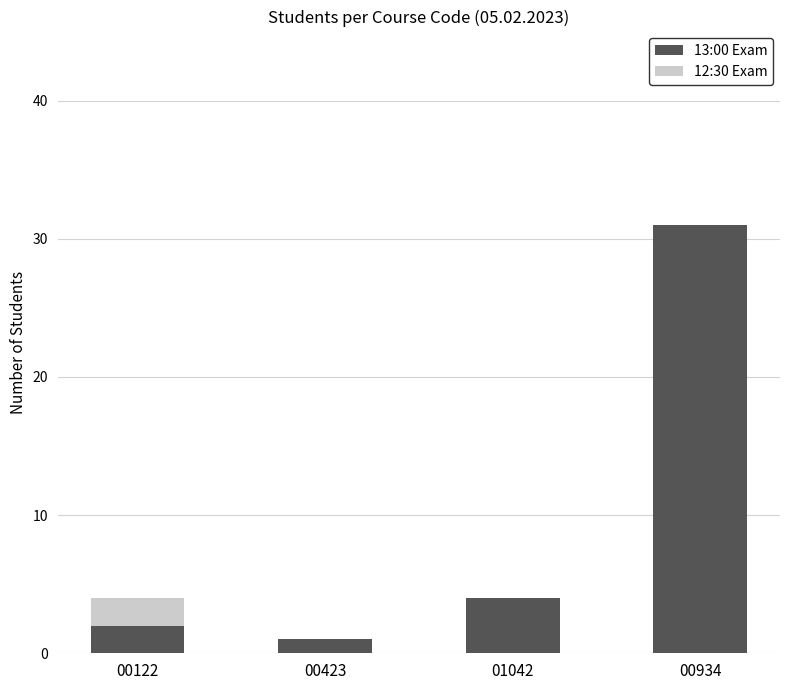

What is the highest value of the 13:00 Exam series?

31